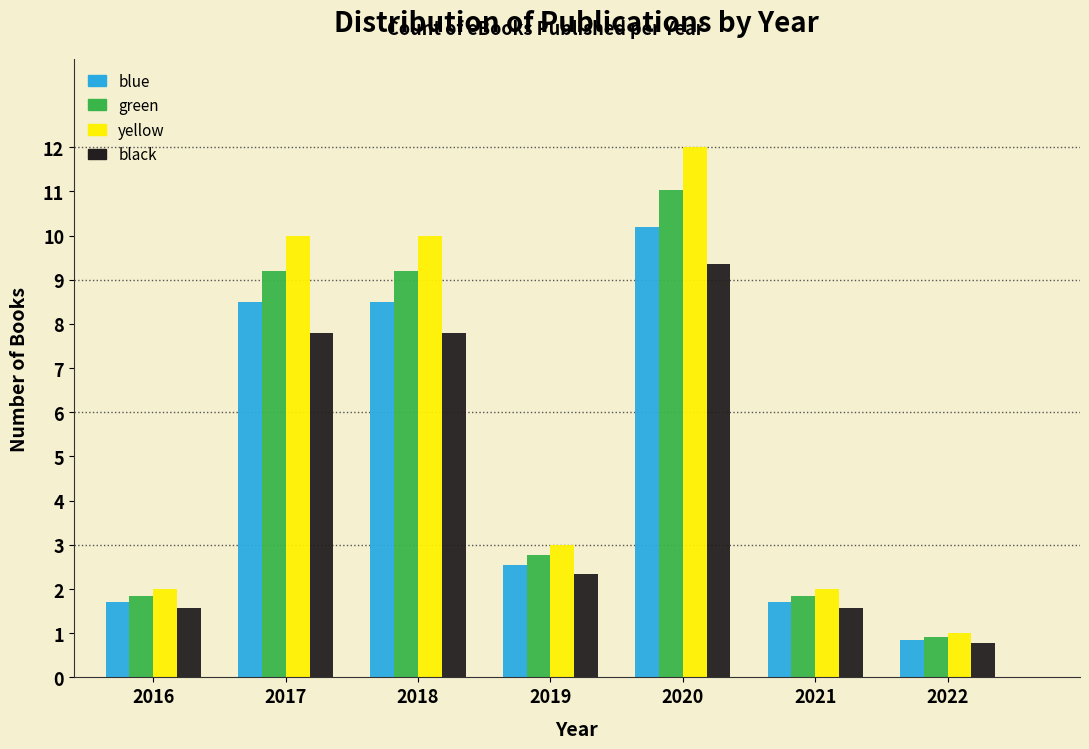

What is the total value across all series at 2016?

7.1